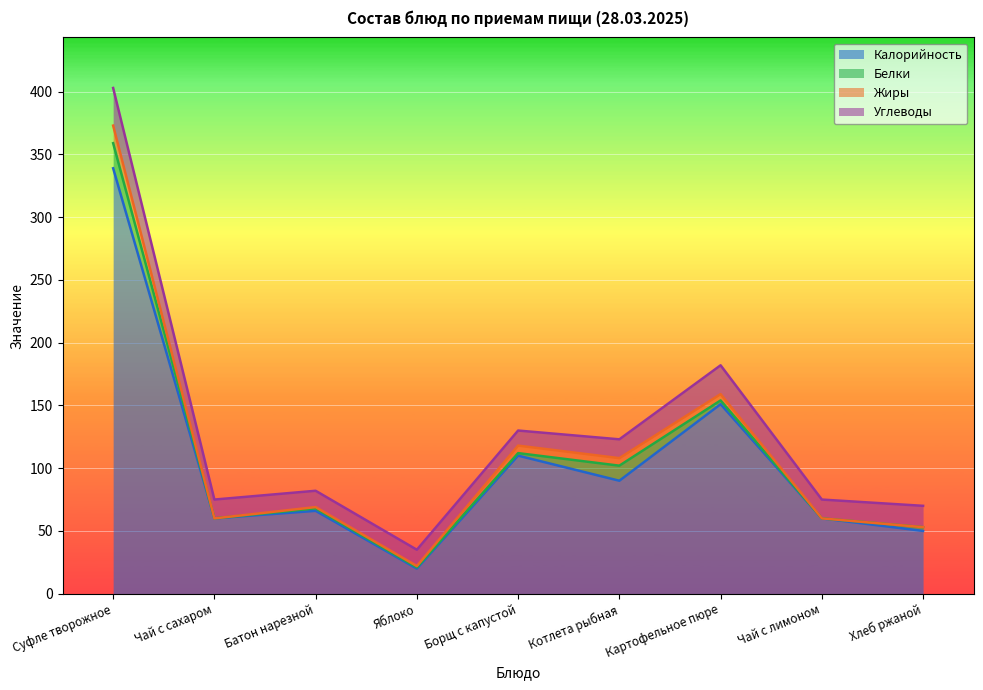

What is the label of the 5th point from the right?

Борщ с капустой